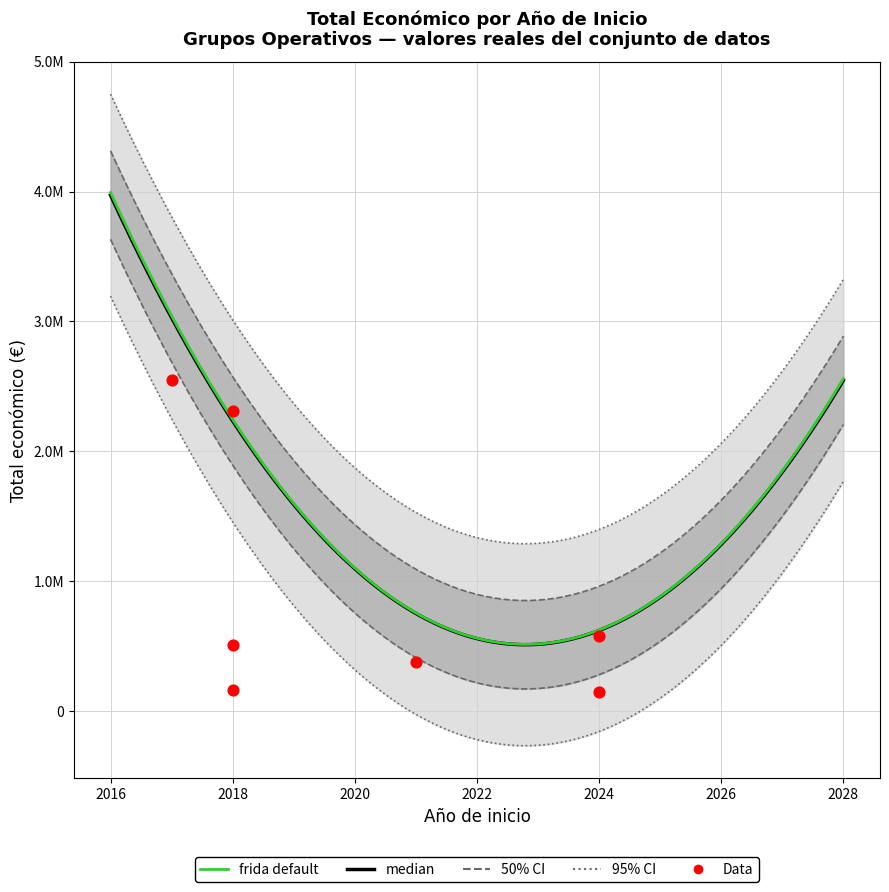

What is the ratio of the value at 2024 to the value at 2018?

0.3